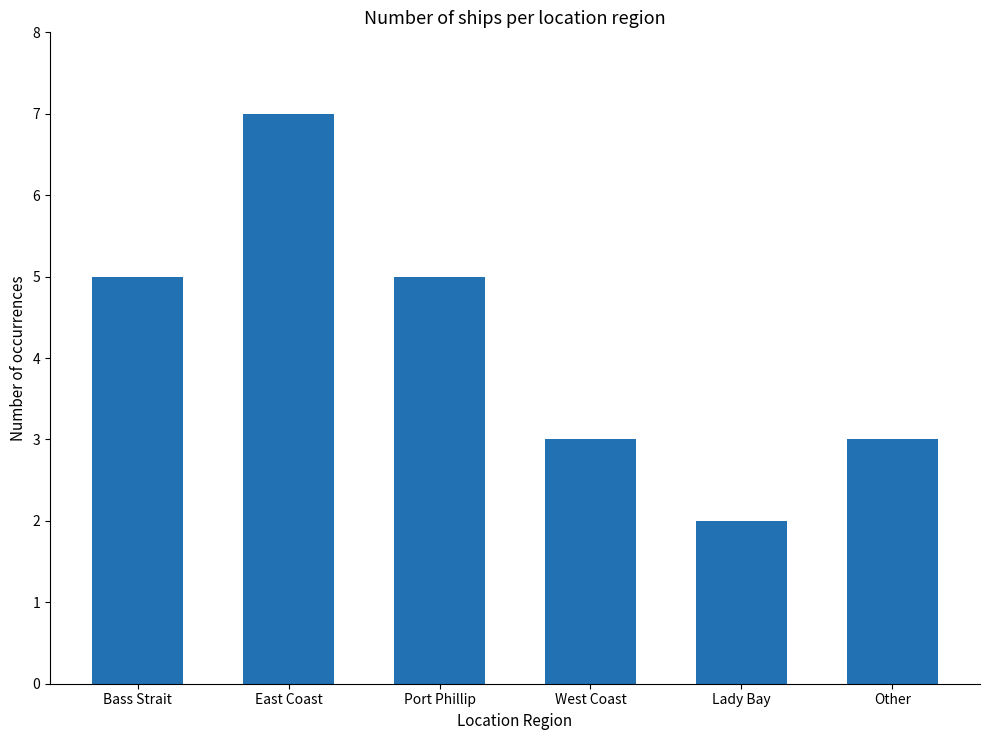

The chart shows a value of 1 at Lady Bay. True or false?

False